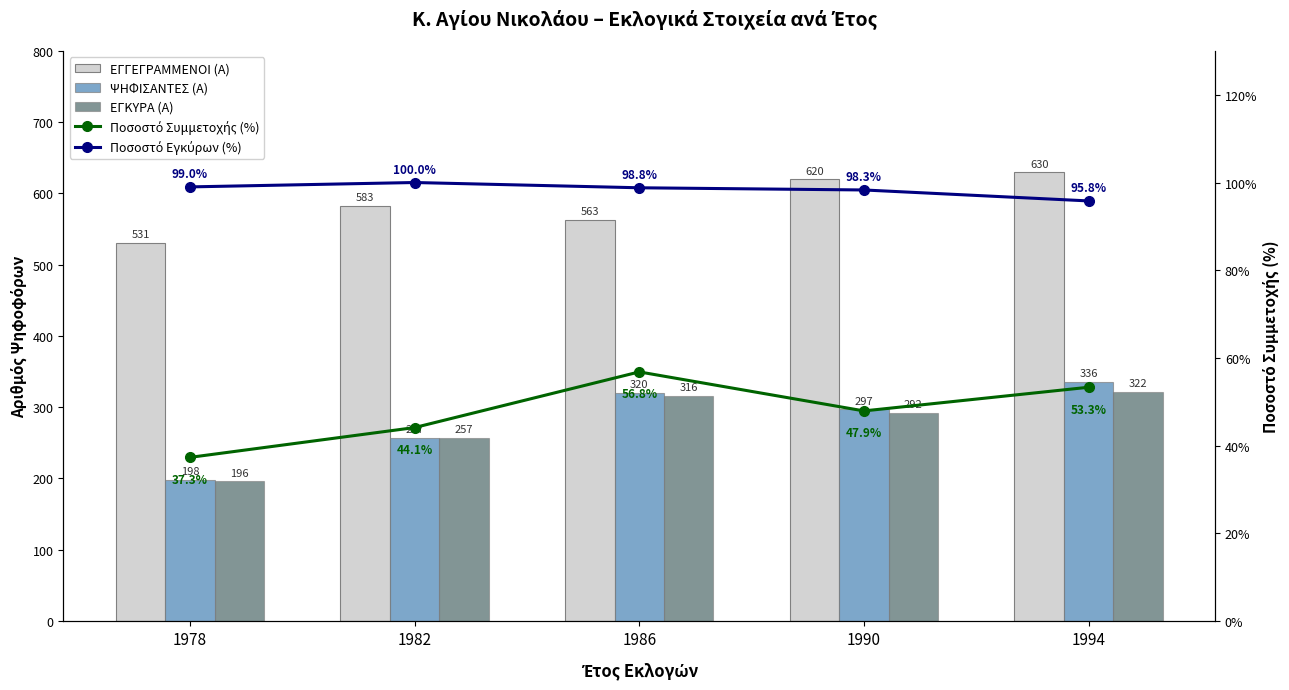

Between 1982 and 1986, which series saw the biggest shift?

ΨΗΦΙΣΑΝΤΕΣ (Α)